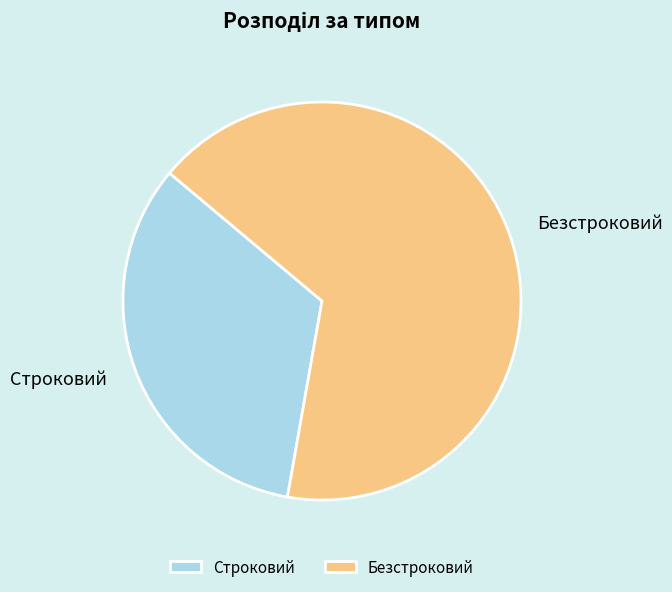

How many slices are in this pie chart?

2